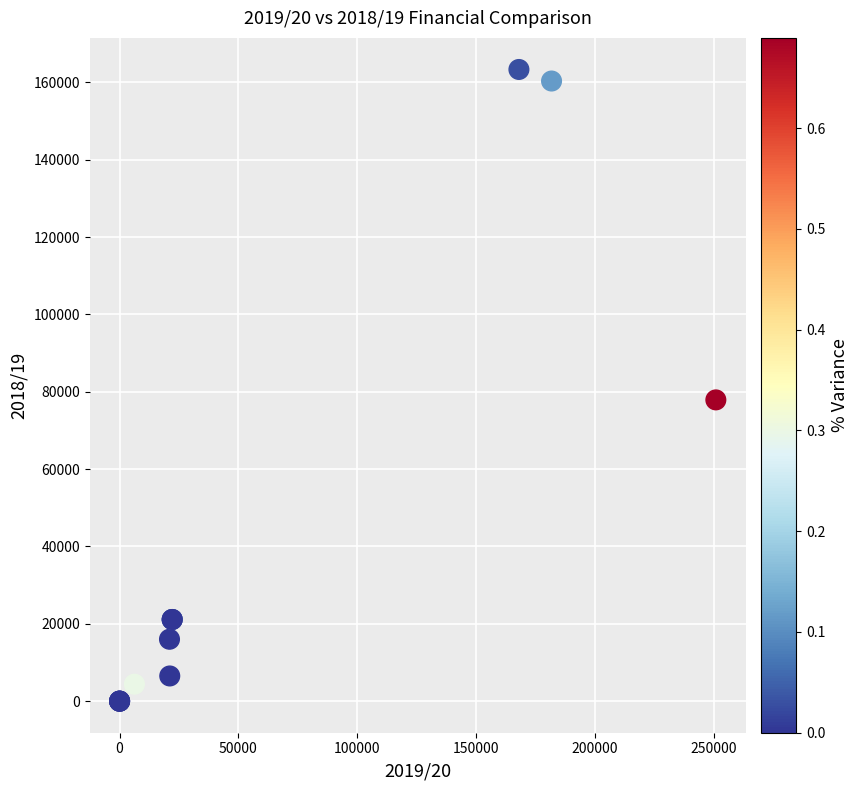

What Y value in the scatter plot is closest to 81658?

77886